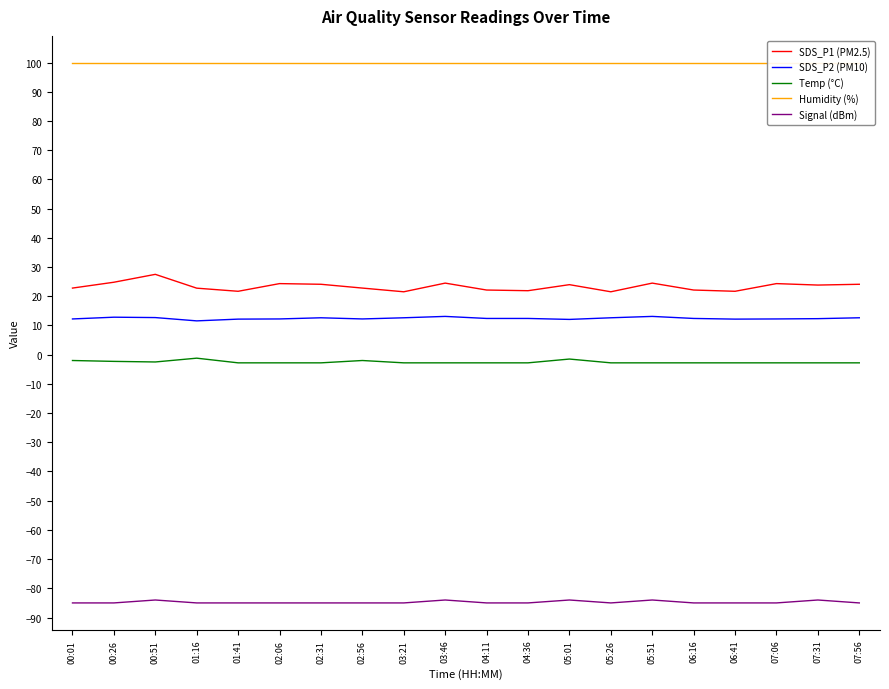

True or false: SDS_P1 (PM2.5) and Humidity (%) intersect in this chart.

False